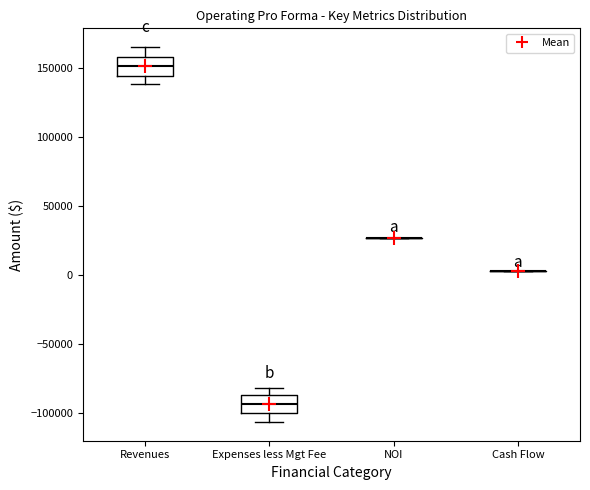

Where is the upper edge of the box for Revenues on the y-axis? The values are not printed on the chart, so give them approximately, as read against the axis.

160000